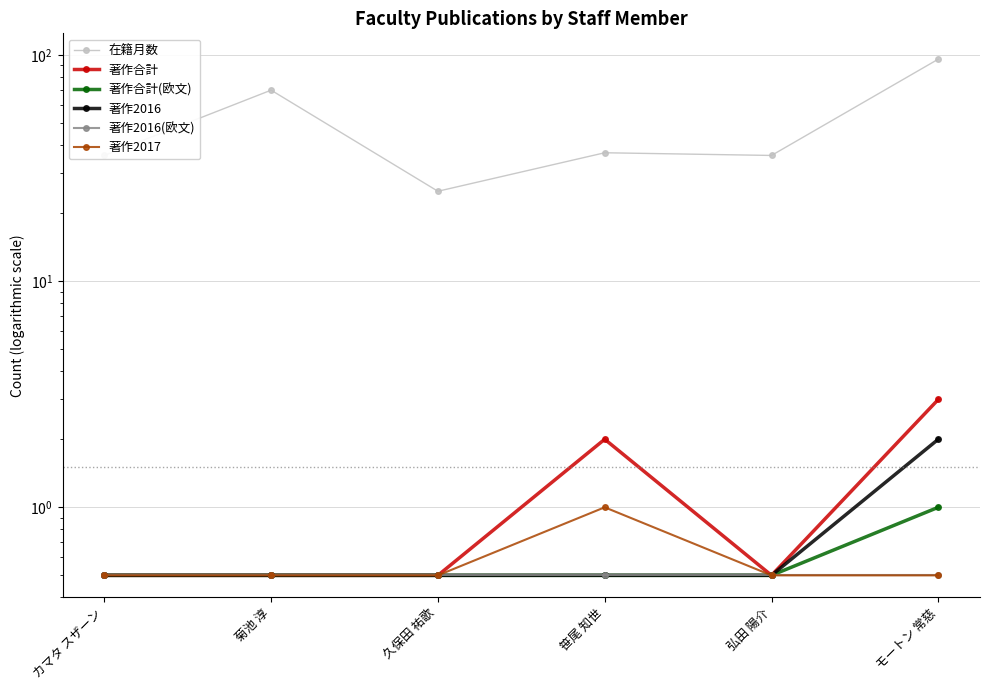

Reading left to right, transcribe all the data shown in this chart.

在籍月数: 36.0	70.0	25.0	37.0	36.0	96.0
著作合計: 0.5	0.5	0.5	2.0	0.5	3.0
著作合計(欧文): 0.5	0.5	0.5	0.5	0.5	1.0
著作2016: 0.5	0.5	0.5	0.5	0.5	2.0
著作2016(欧文): 0.5	0.5	0.5	0.5	0.5	0.5
著作2017: 0.5	0.5	0.5	1.0	0.5	0.5